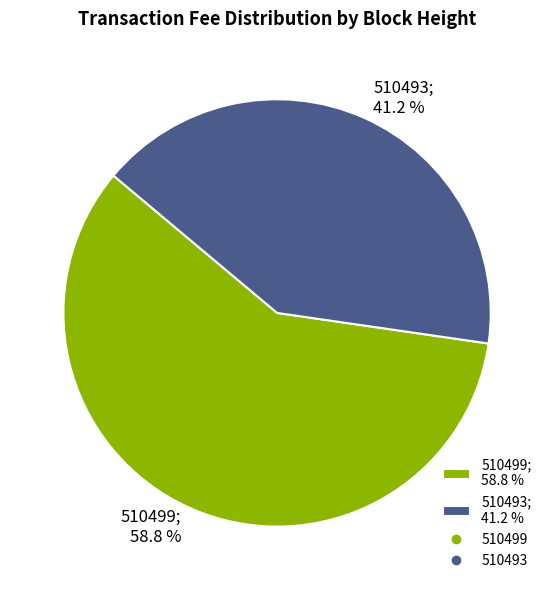

Do 510499 and 510493 together represent more than half of the pie?

Yes